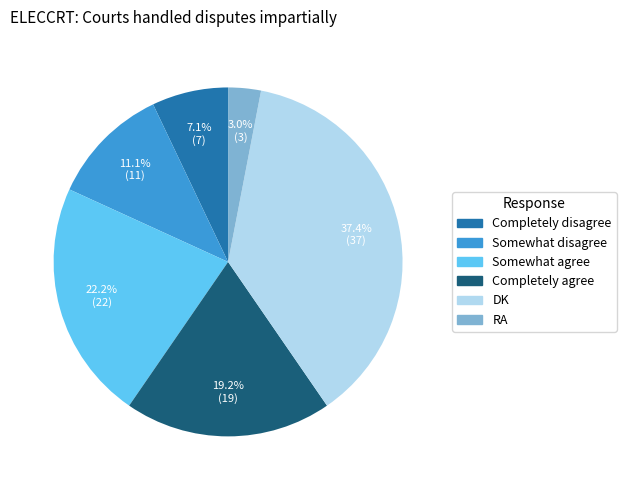

What is the smallest slice in the pie chart?

RA